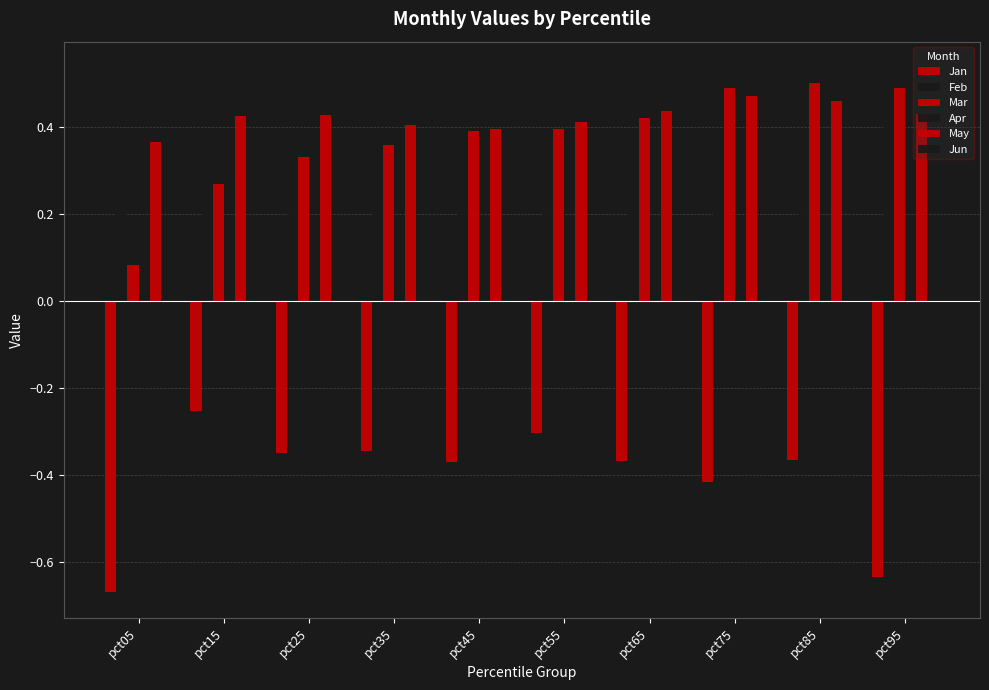

List the series in order of their peak value, highest first.

Feb, Mar, May, Apr, Jun, Jan